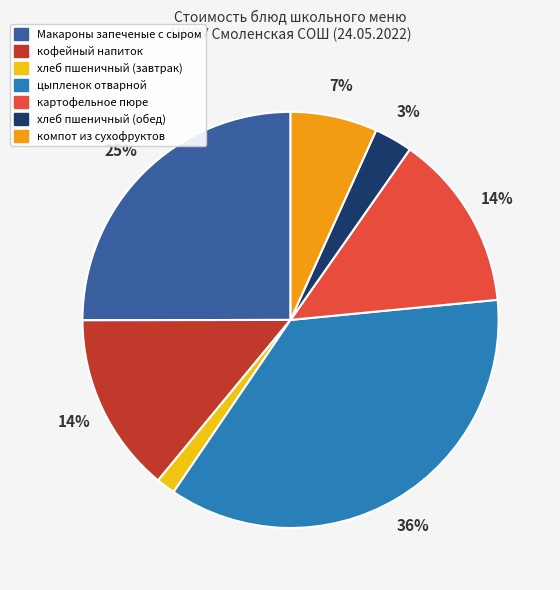

Do Макароны запеченые с сыром and хлеб пшеничный (обед) together represent more than half of the pie?

No